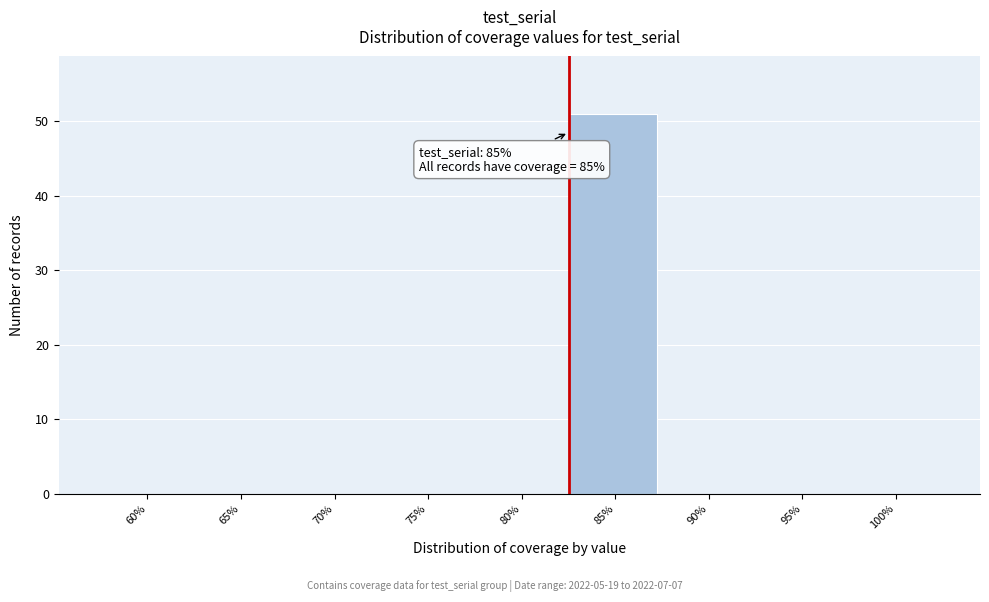

Reading left to right, extract all data points from this chart.

60%=0	65%=0	70%=0	75%=0	80%=0	85%=51	90%=0	95%=0	100%=0